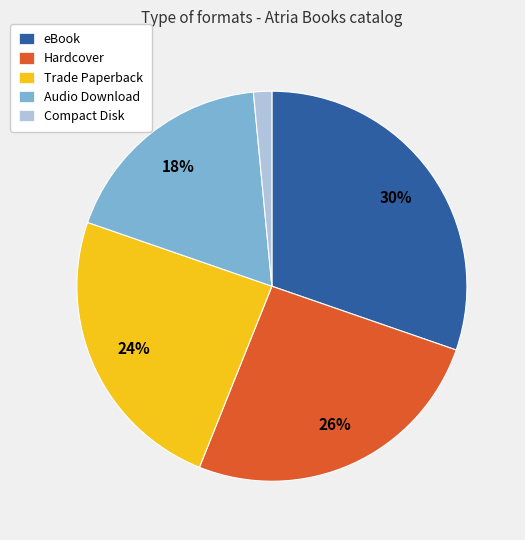

True or false: Audio Download accounts for 18% of the total.

True